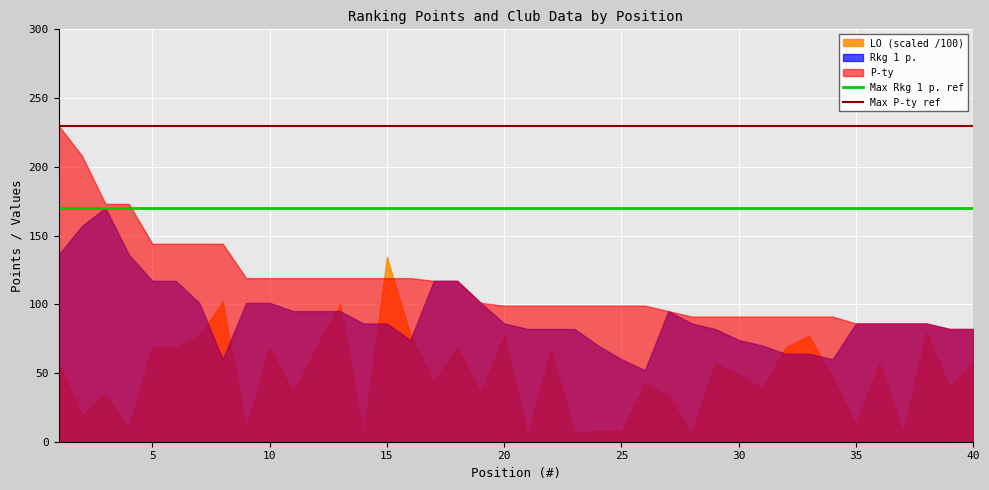

List the series in order of their overall mean, lowest first.

LO (scaled /100), Rkg 1 p., P-ty